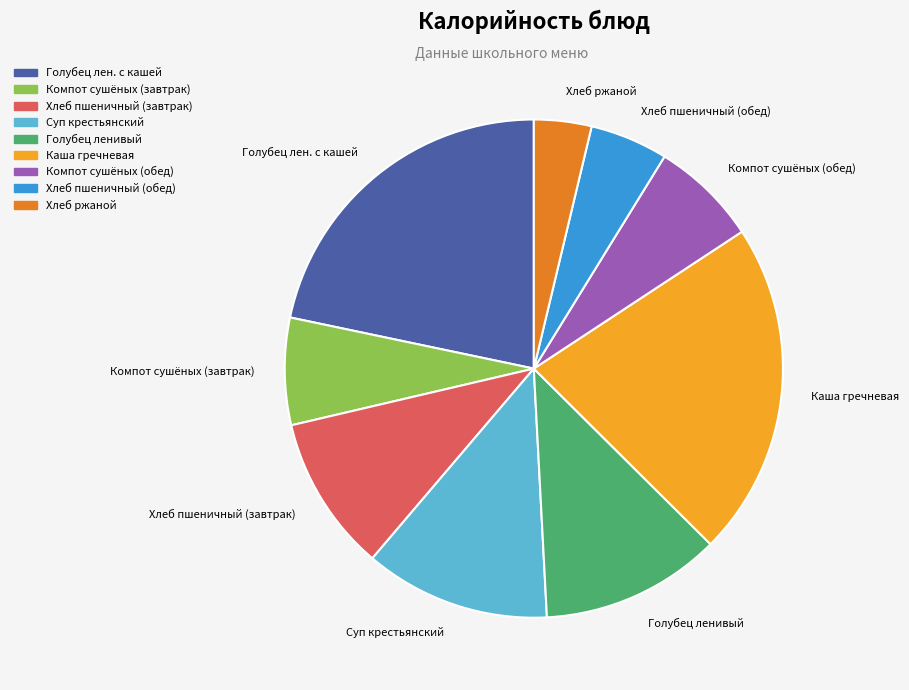

Is the sum of Компот сушёных (обед) and Компот сушёных (завтрак) greater than half?

No